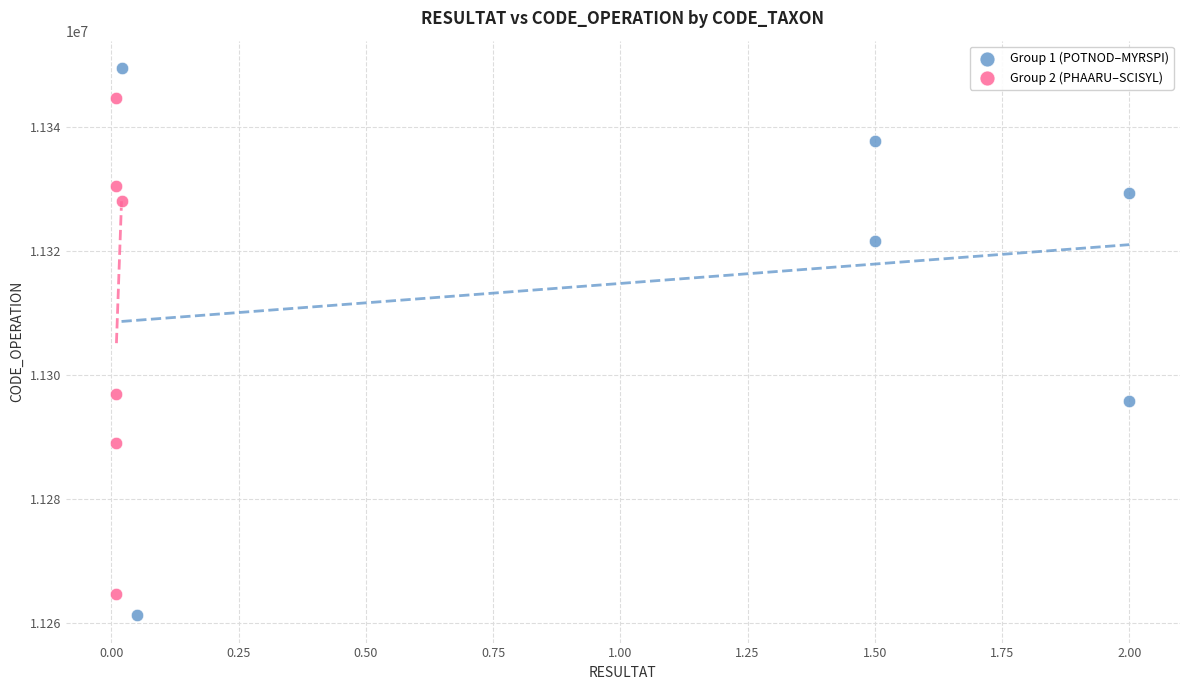

Which series has the largest Y range (max minus min)?

Group 1 (POTNOD–MYRSPI)